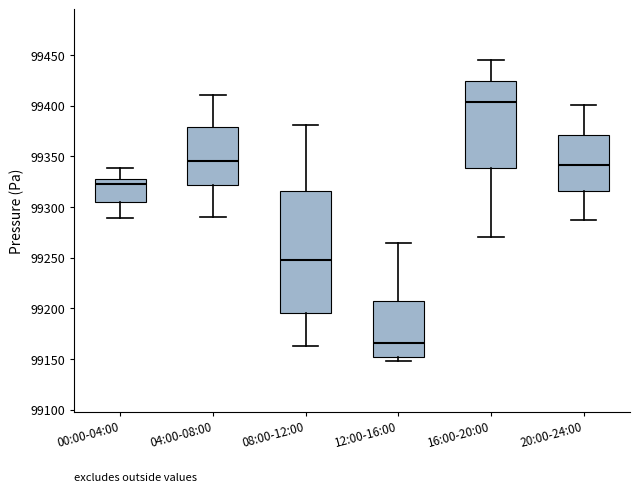

Which box's median line is the highest?

16:00-20:00